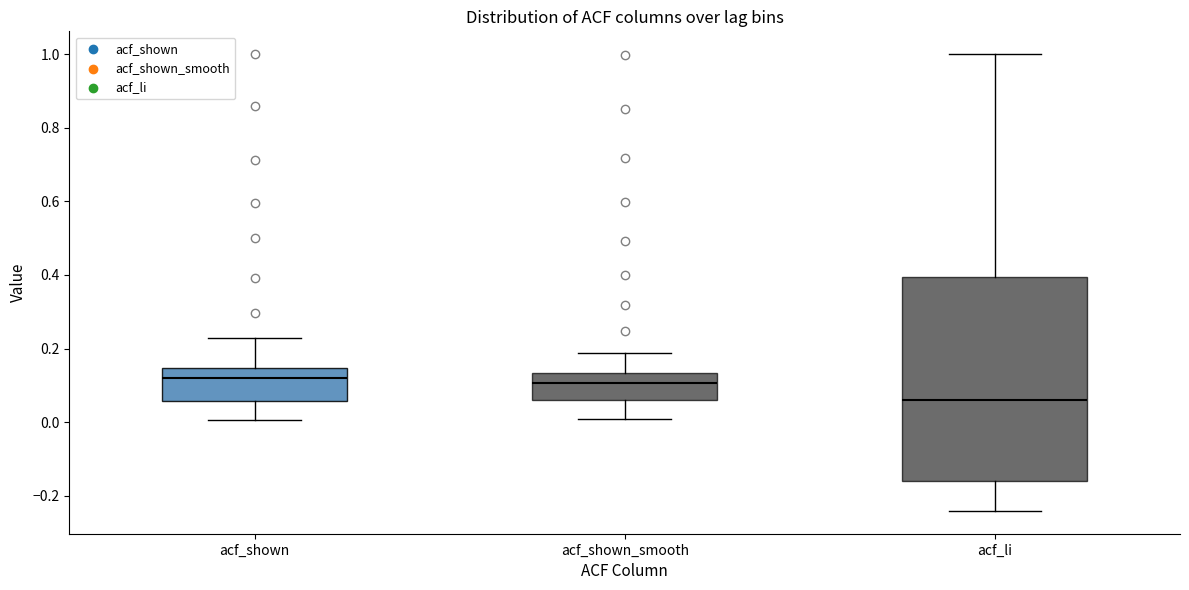

Which box has the lowest median line?

acf_li